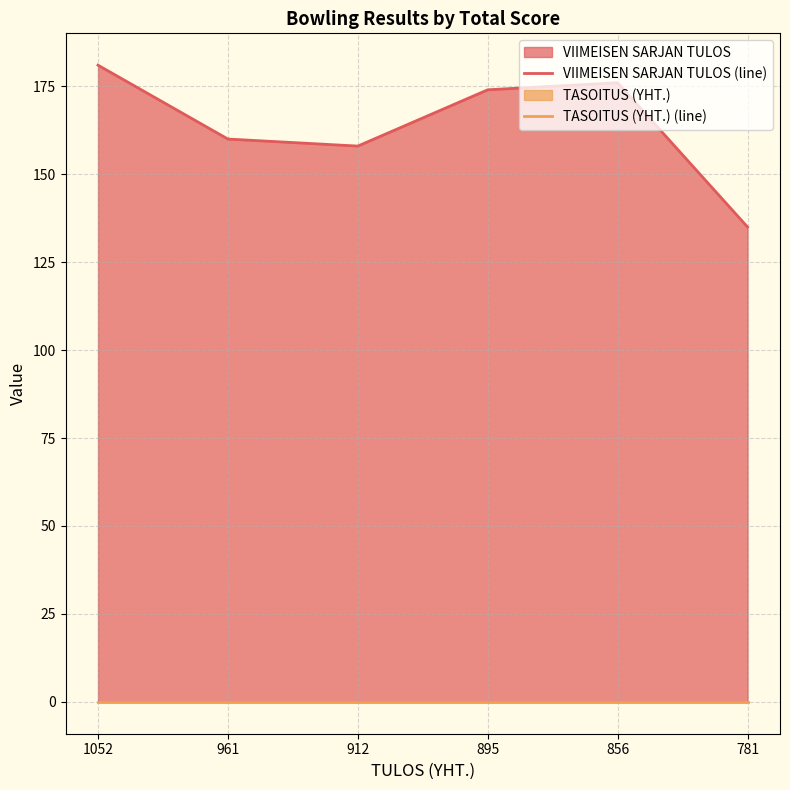

What are all the series names shown in the legend?

VIIMEISEN SARJAN TULOS (line), TASOITUS (YHT.) (line)